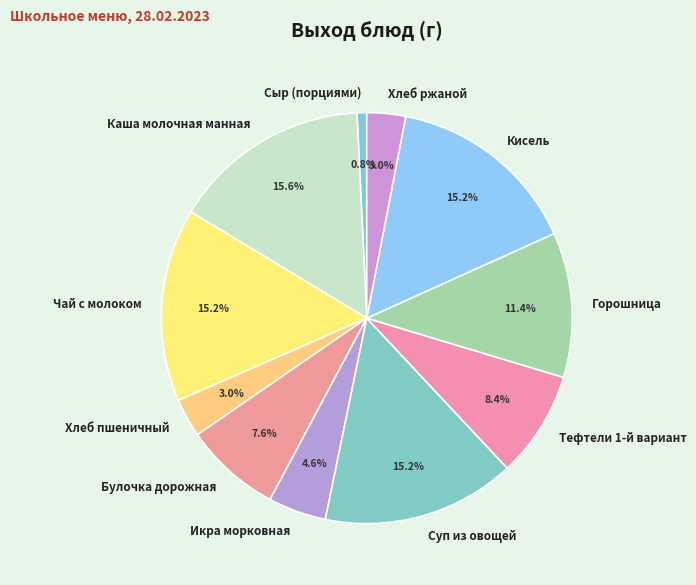

True or false: Хлеб ржаной accounts for 9% of the total.

False